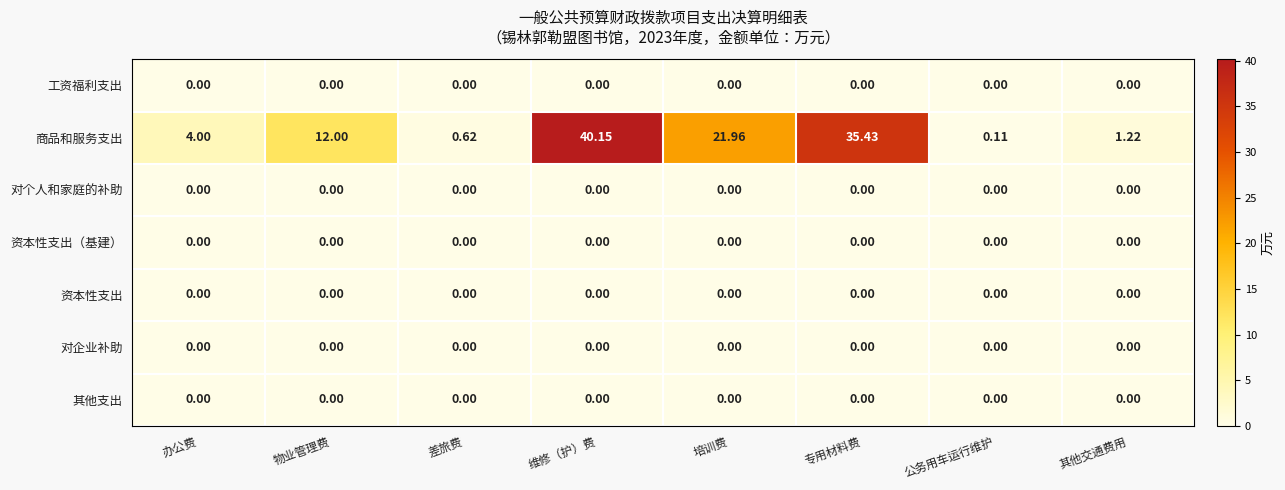

How many distinct data groups are displayed?

7